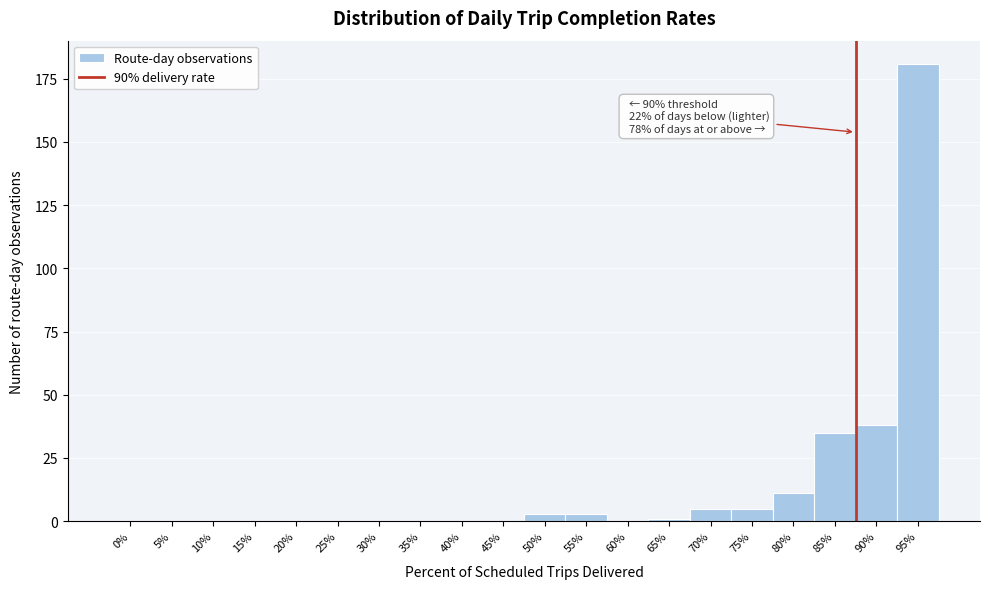

Reading left to right, what are all the values shown in this chart?

0%=0	5%=0	10%=0	15%=0	20%=0	25%=0	30%=0	35%=0	40%=0	45%=0	50%=3	55%=3	60%=0	65%=1	70%=5	75%=5	80%=11	85%=35	90%=38	95%=181